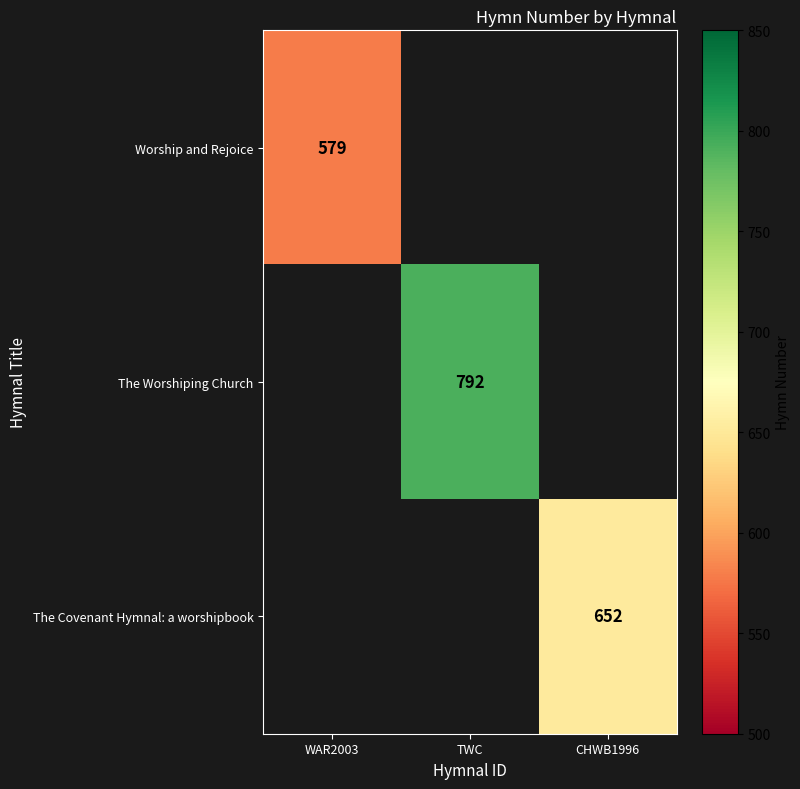

Is it true that Worship and Rejoice equals 263 at WAR2003?

False